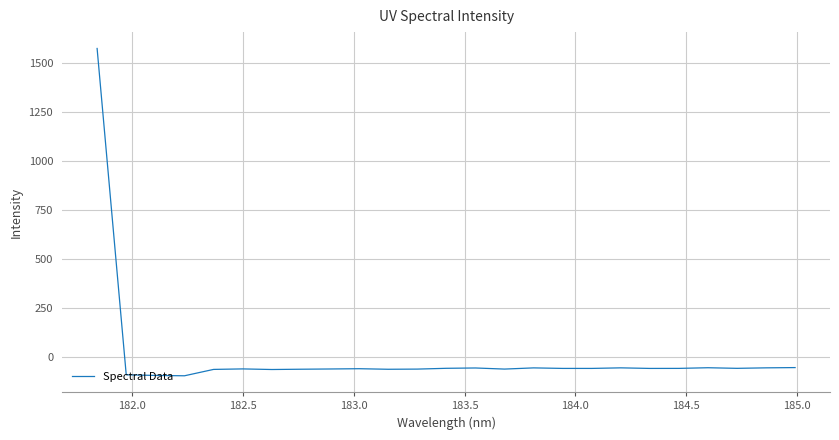

What is the minimum value shown in the chart?

-94.3